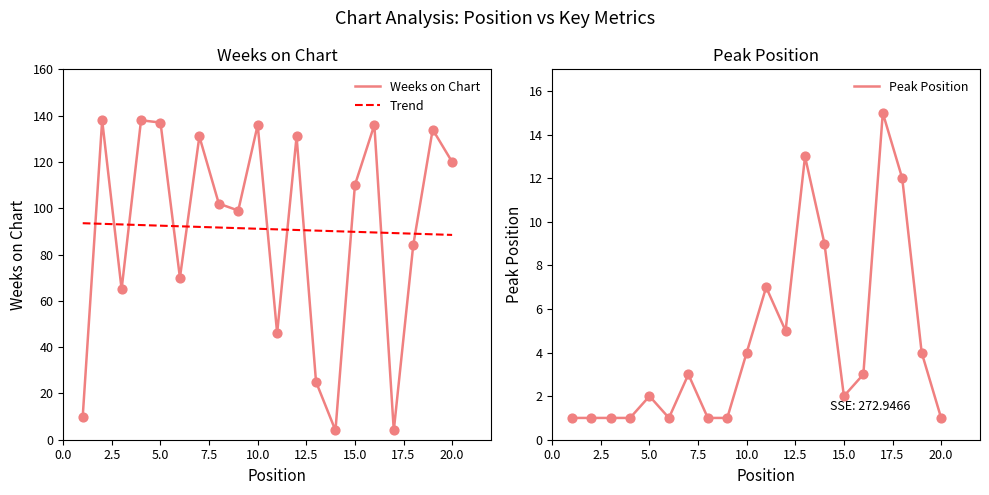

What is the total value across all series at 12?

136